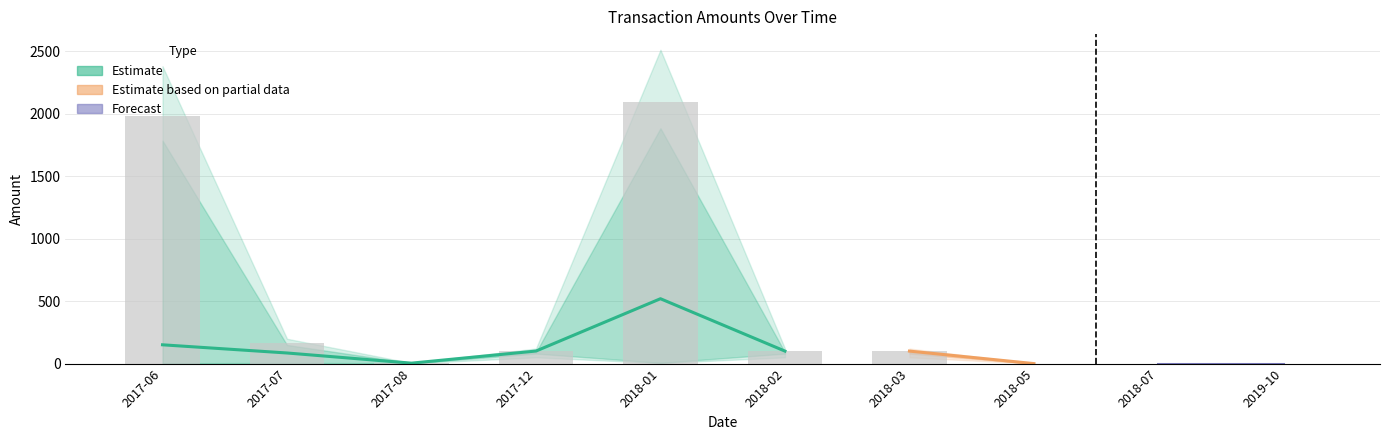

What is the total value across all series at 2017-06?

4122.7